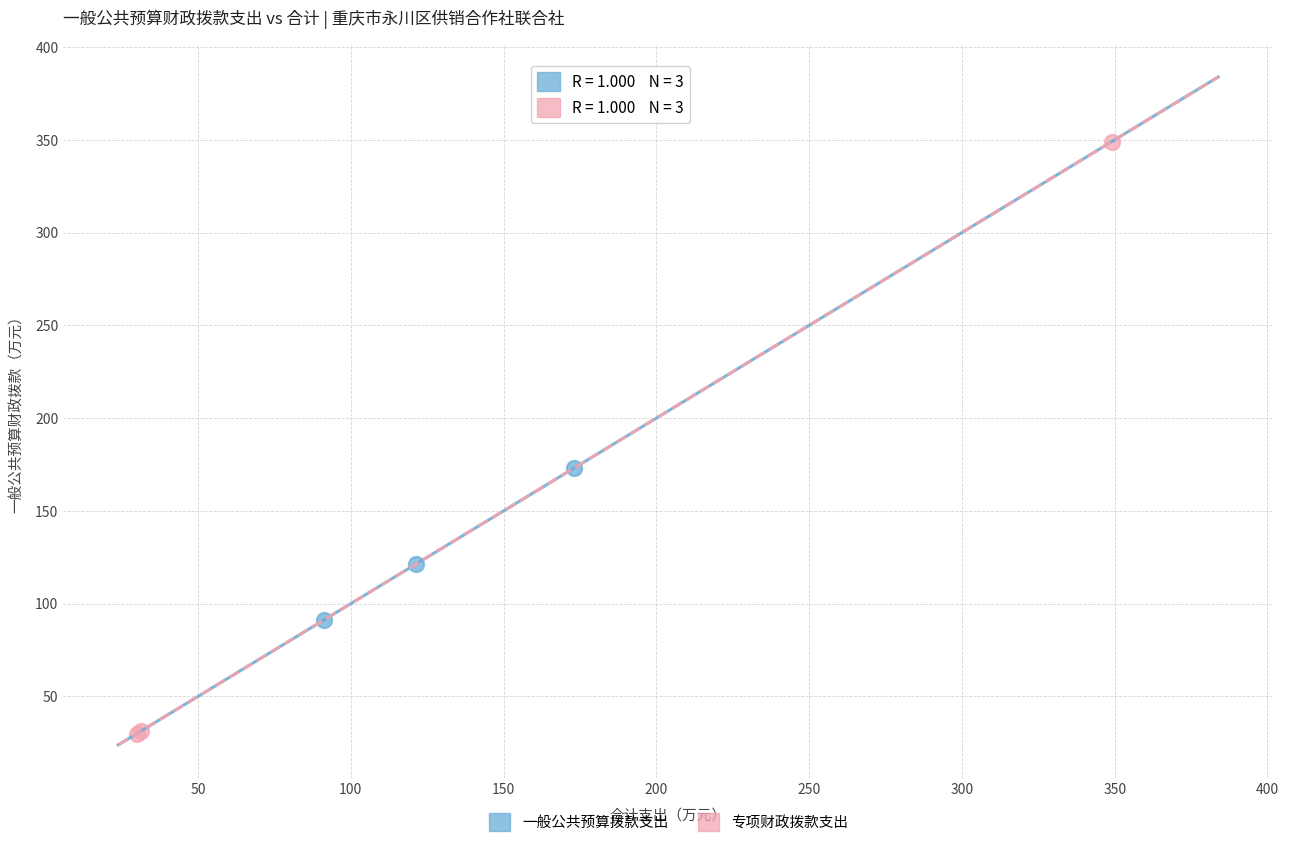

What are all the series names shown in the legend?

一般公共预算拨款支出, 专项财政拨款支出